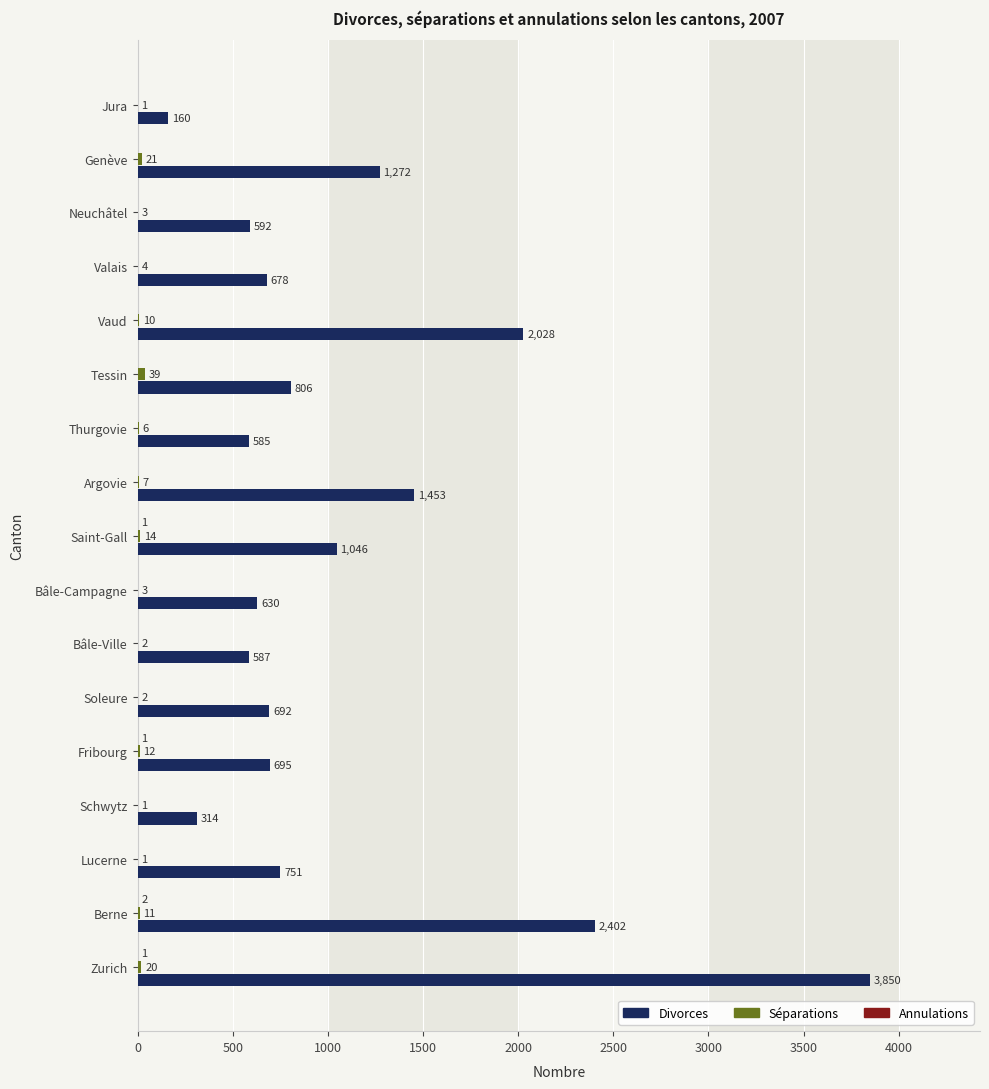

Between Soleure and Valais, which series saw the biggest shift?

Divorces